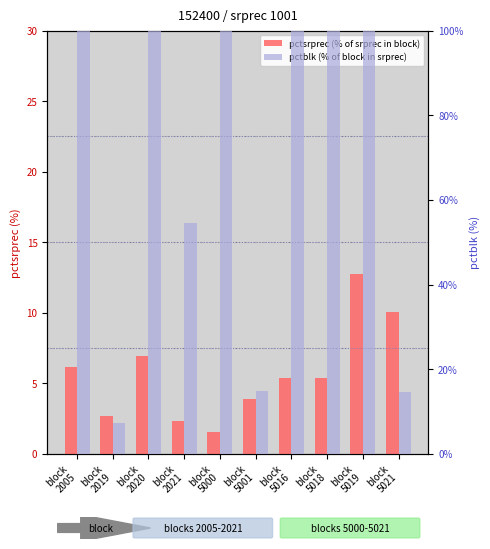

What is the sum of the pctsrprec (count-like) values at block
5016 and block
5018?

10.8